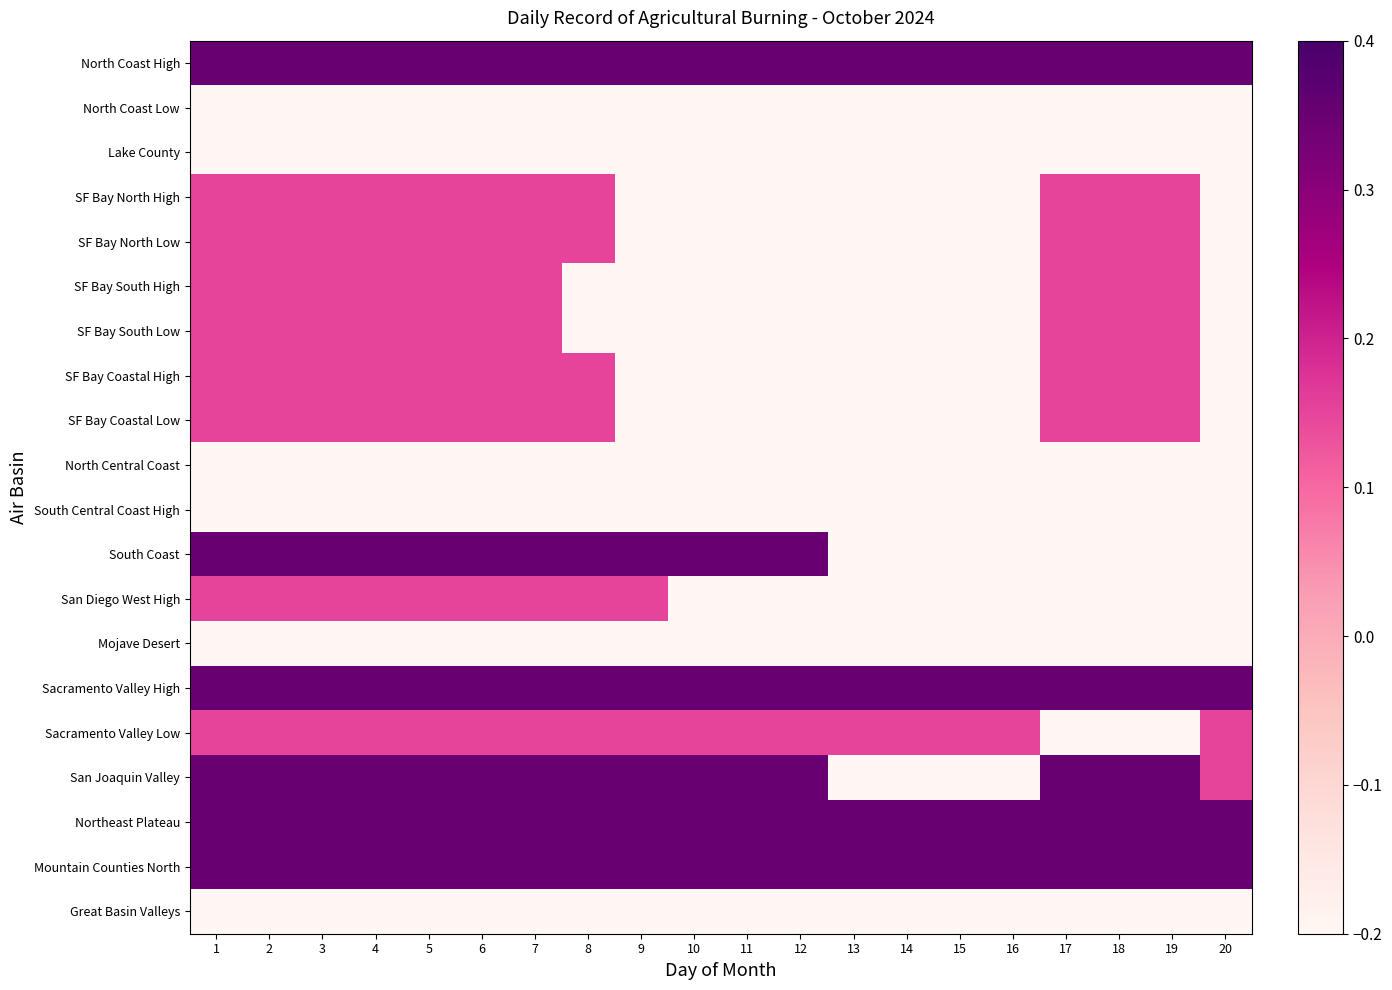

Which category has the highest value across all series?

1